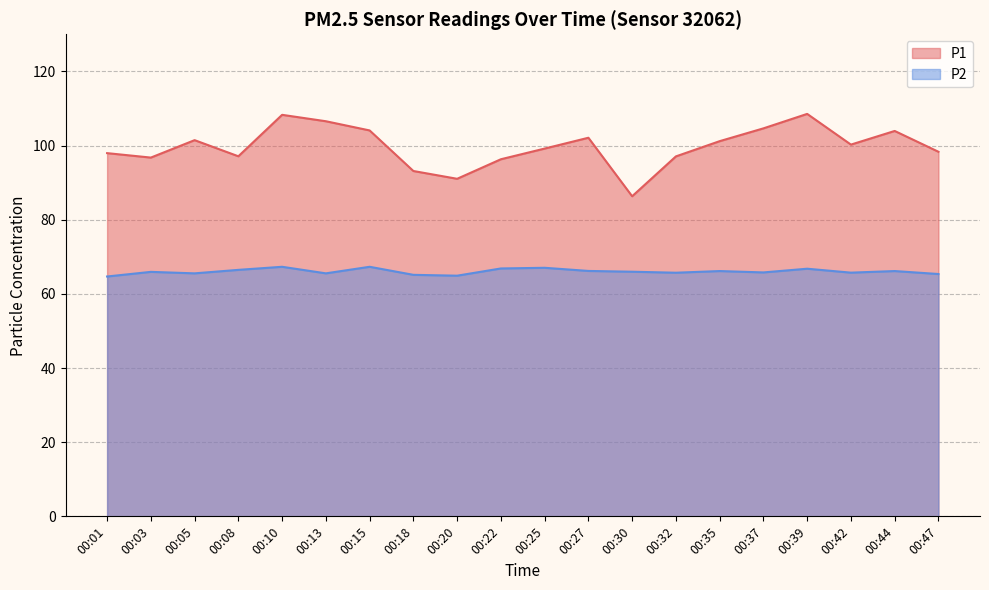

What is the value of the P1 point at the 3rd from the left?

101.5